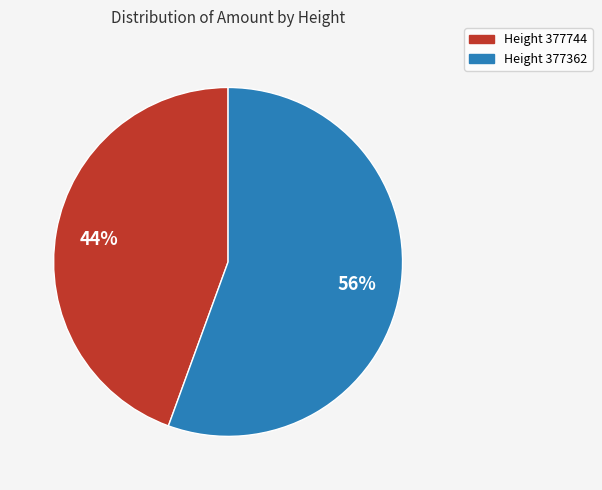

To the nearest percent, what portion does Height 377362 represent?

56%